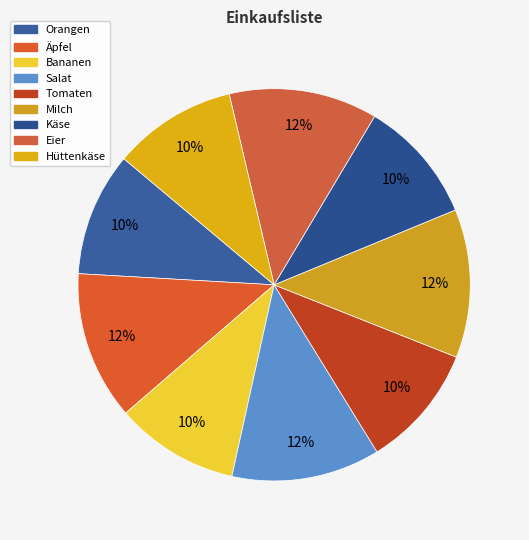

Count the number of slices in the pie.

9